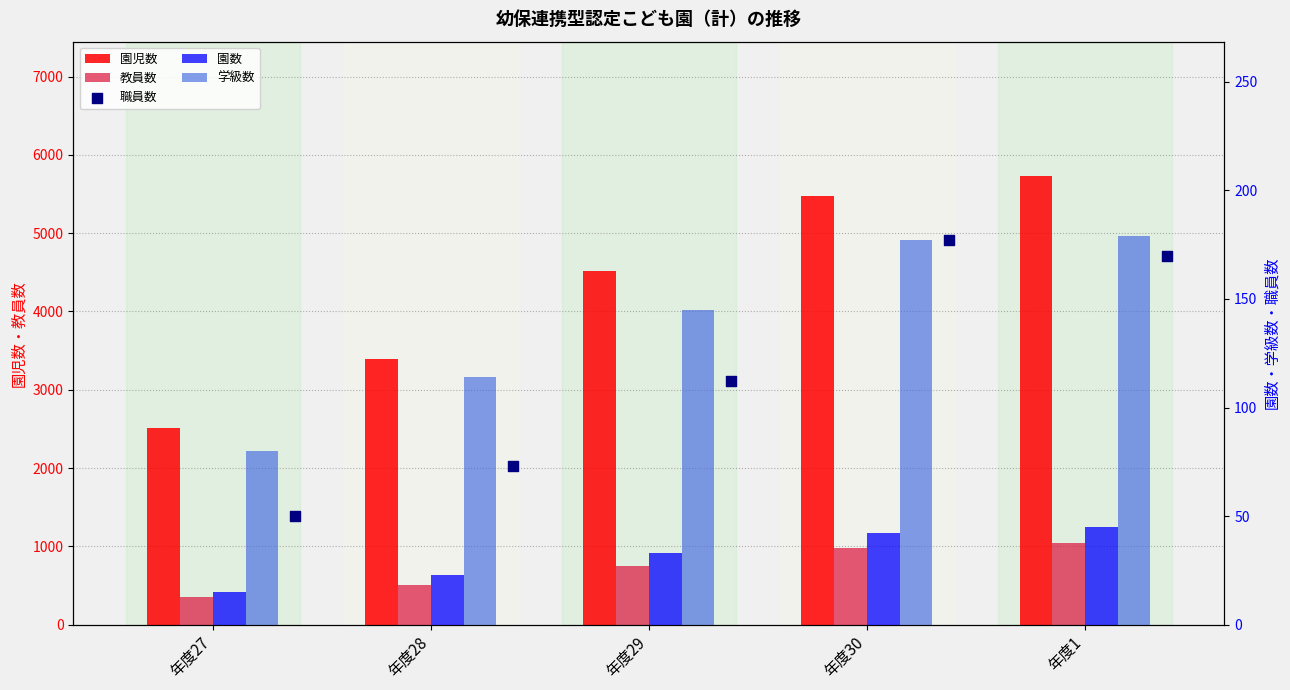

At which category is the sum across all series the highest?

年度1